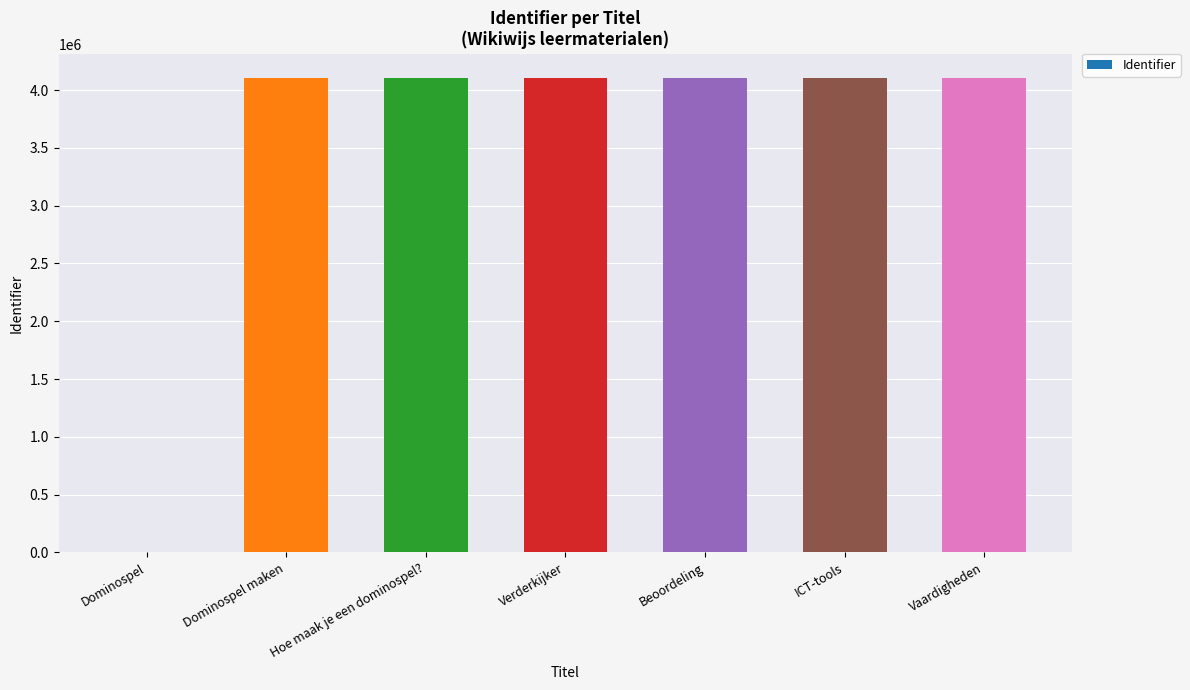

What is the sum of the values at Vaardigheden and Dominospel?

4108543